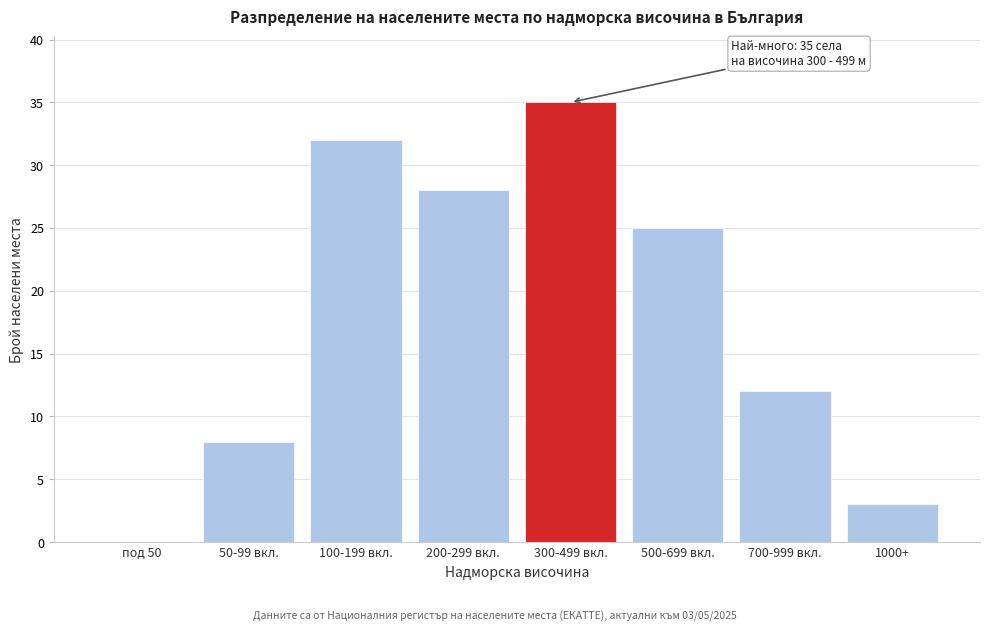

Reading left to right, what are all the values shown in this chart?

под 50=0	50-99 вкл.=8	100-199 вкл.=32	200-299 вкл.=28	300-499 вкл.=35	500-699 вкл.=25	700-999 вкл.=12	1000+=3